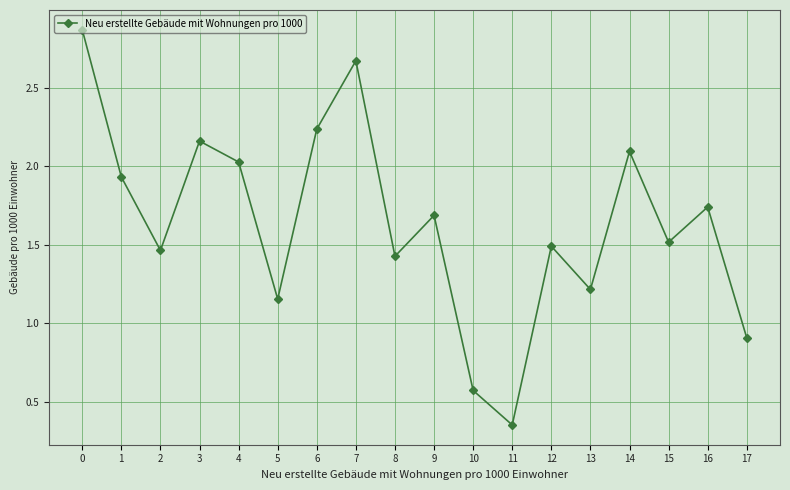

What is the difference between the maximum and second lowest values?

2.3